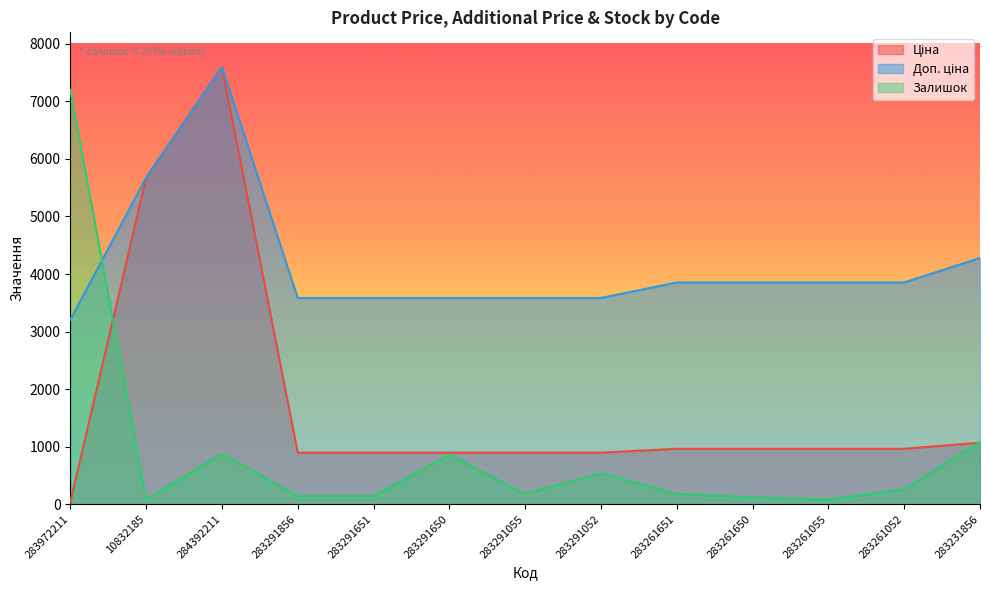

List the labels in order of Доп. ціна value, smallest first.

283972211, 283291856, 283291651, 283291650, 283291055, 283291052, 283261651, 283261650, 283261055, 283261052, 283231856, 10832185, 284392211